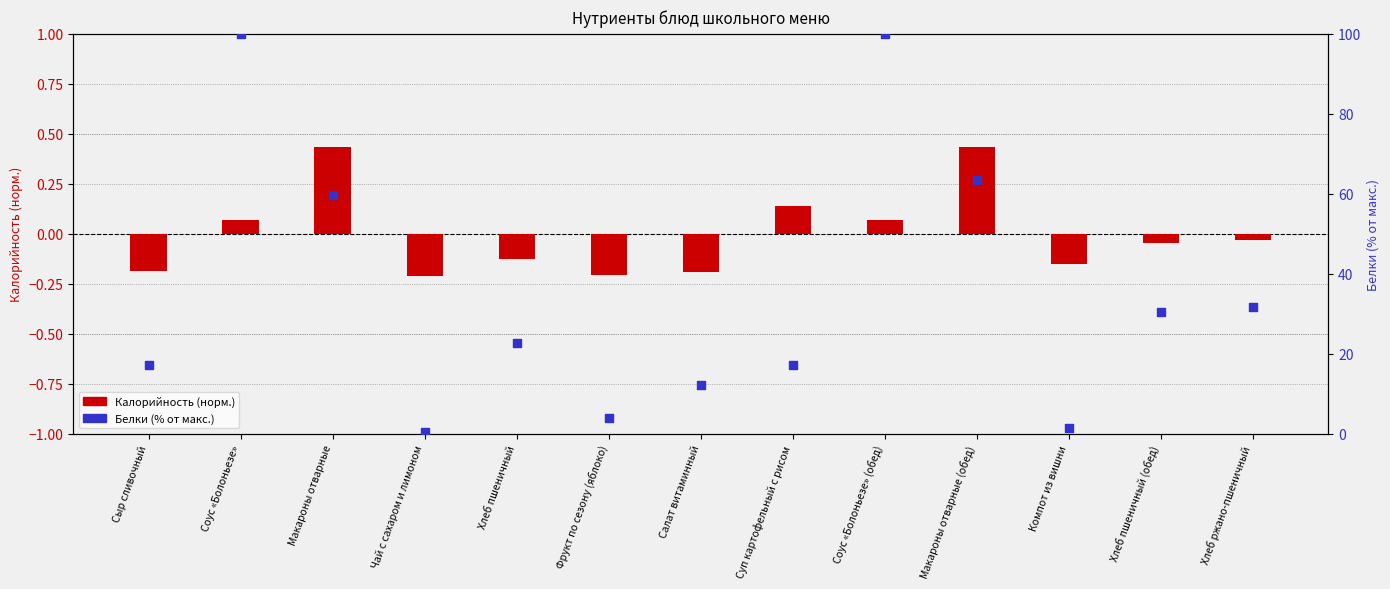

Is the value of Калорийность (норм.) at Хлеб ржано-пшеничный greater than the value of Белки (% от макс.) at Компот из вишни?

No